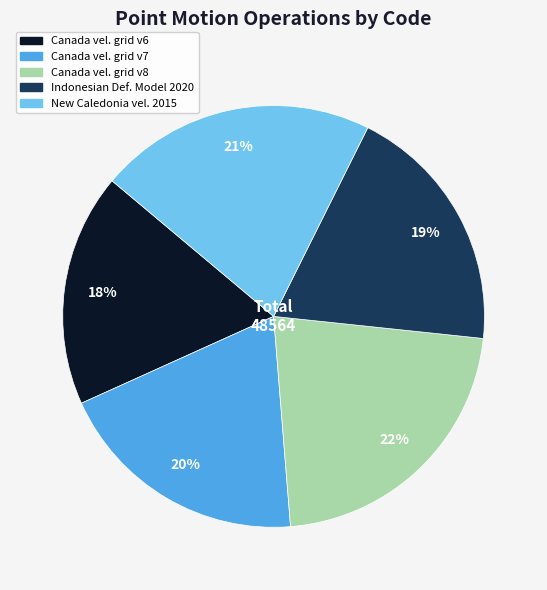

Is there a majority slice in this chart?

No